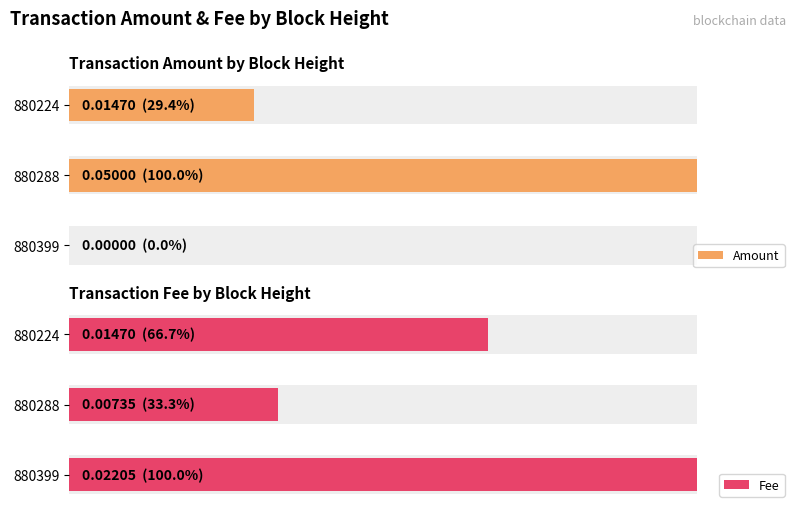

Which series changed the most between 880399 and 880288?

Amount